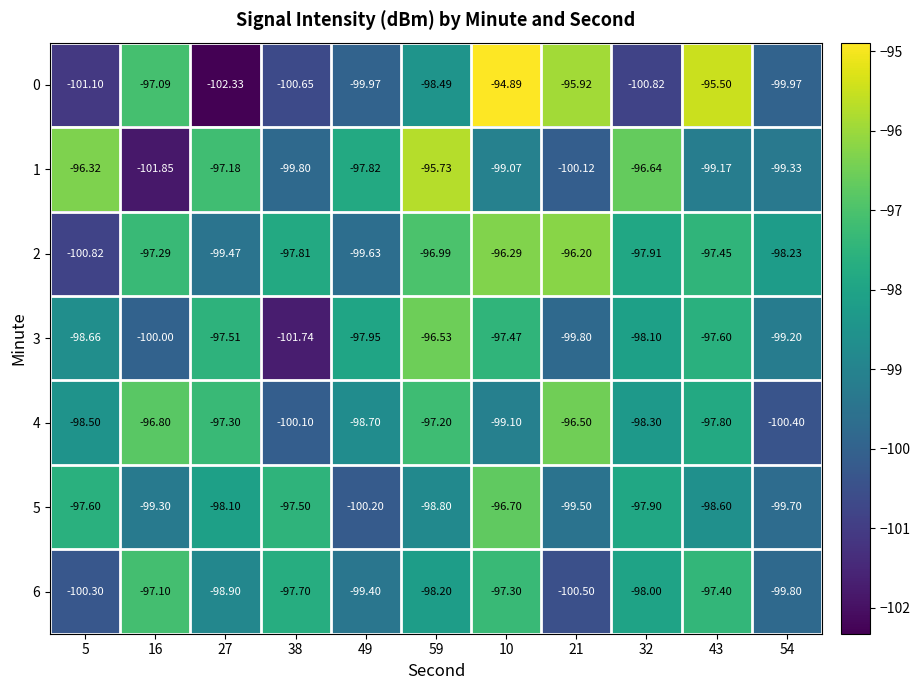

At how many categories does at least one series exceed -99?

11